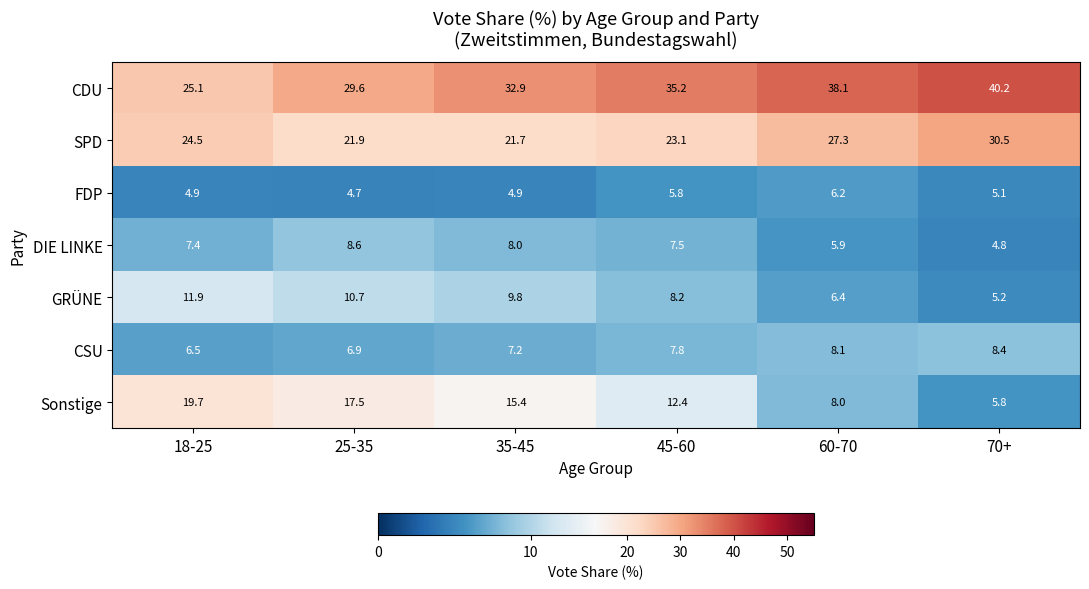

How many data points does each series have?

6